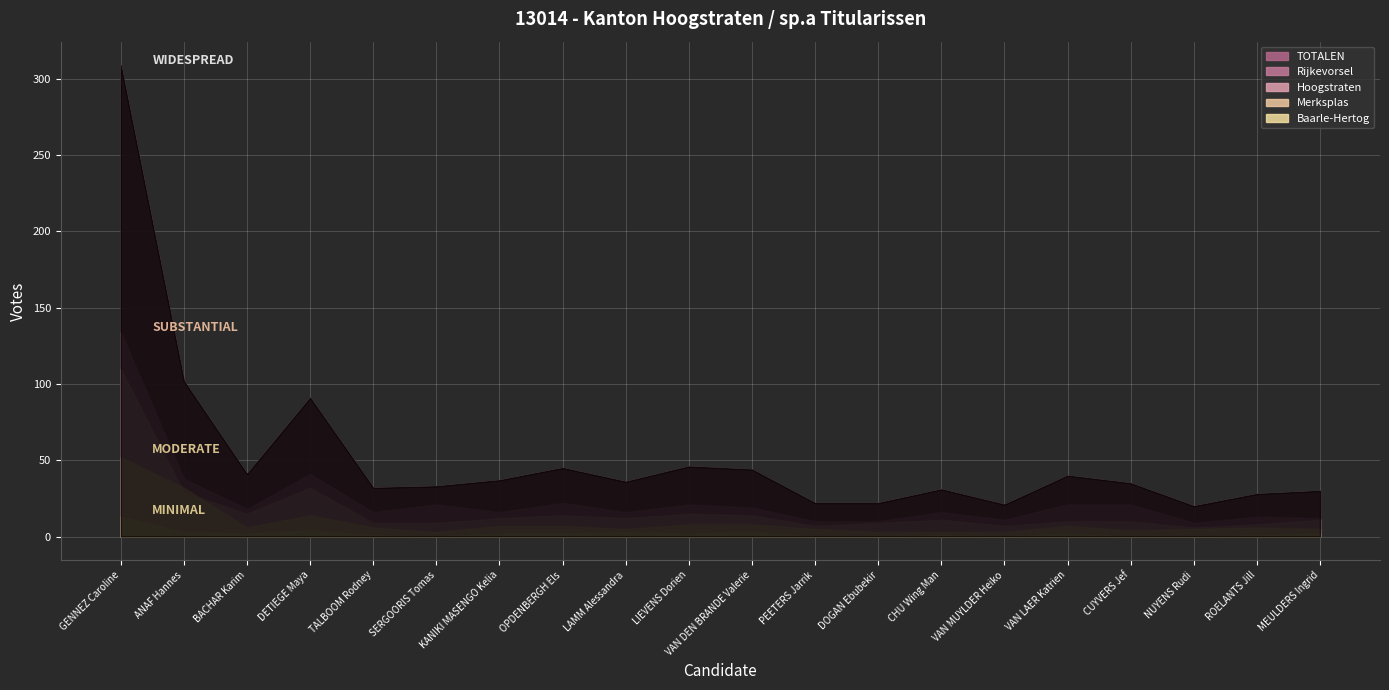

Which series changed the most between GENNEZ Caroline and CUYVERS Jef?

TOTALEN